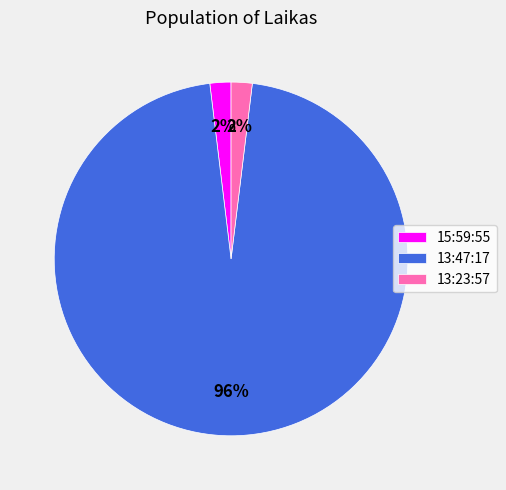

Is there any slice that represents more than half of the pie?

Yes